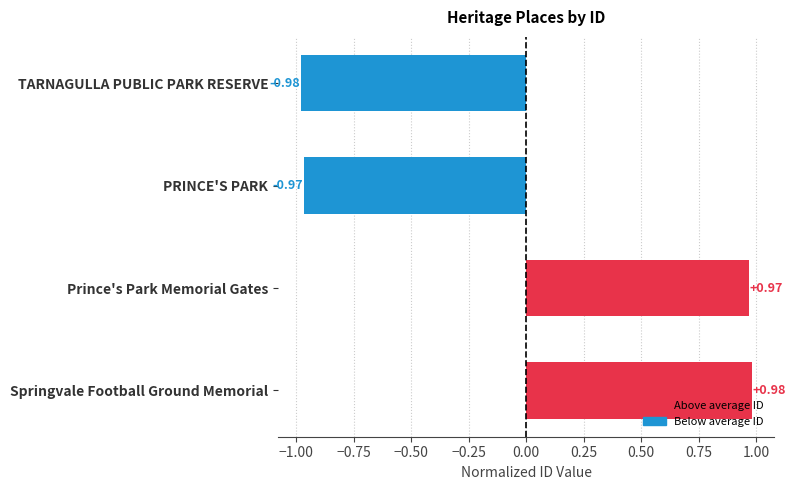

What is the label of the 3rd bar from the top?

Prince's Park Memorial Gates